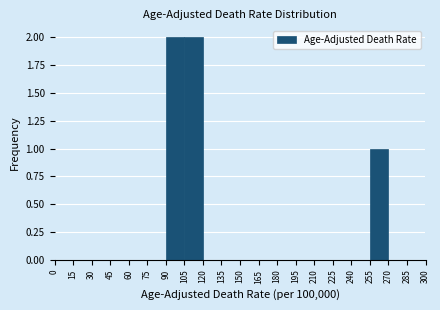

How tall is the bar that spans 255 to 270 on the x-axis? The values are not printed on the chart, so give them approximately, as read against the axis.

1